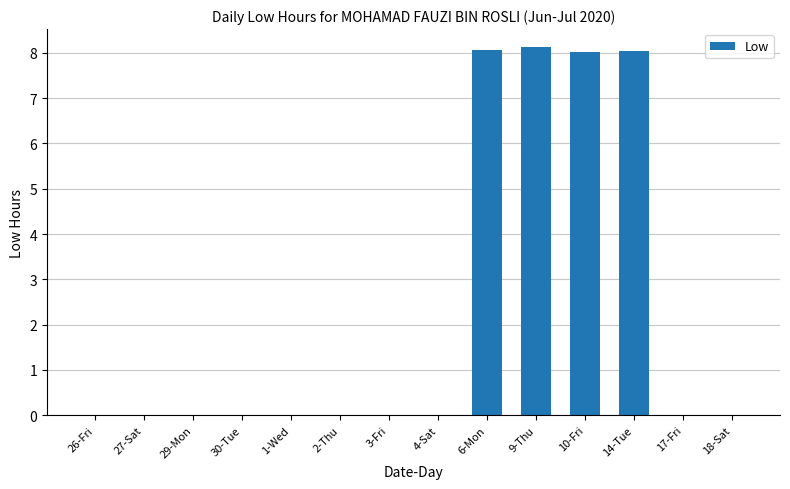

Reading right to left, what are all the values shown in this chart?

18-Sat=0.0	17-Fri=0.0	14-Tue=8.1	10-Fri=8.0	9-Thu=8.1	6-Mon=8.1	4-Sat=0.0	3-Fri=0.0	2-Thu=0.0	1-Wed=0.0	30-Tue=0.0	29-Mon=0.0	27-Sat=0.0	26-Fri=0.0